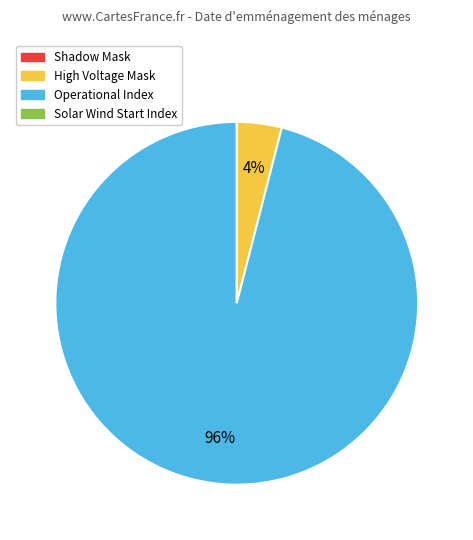

Does any single category account for the majority?

Yes